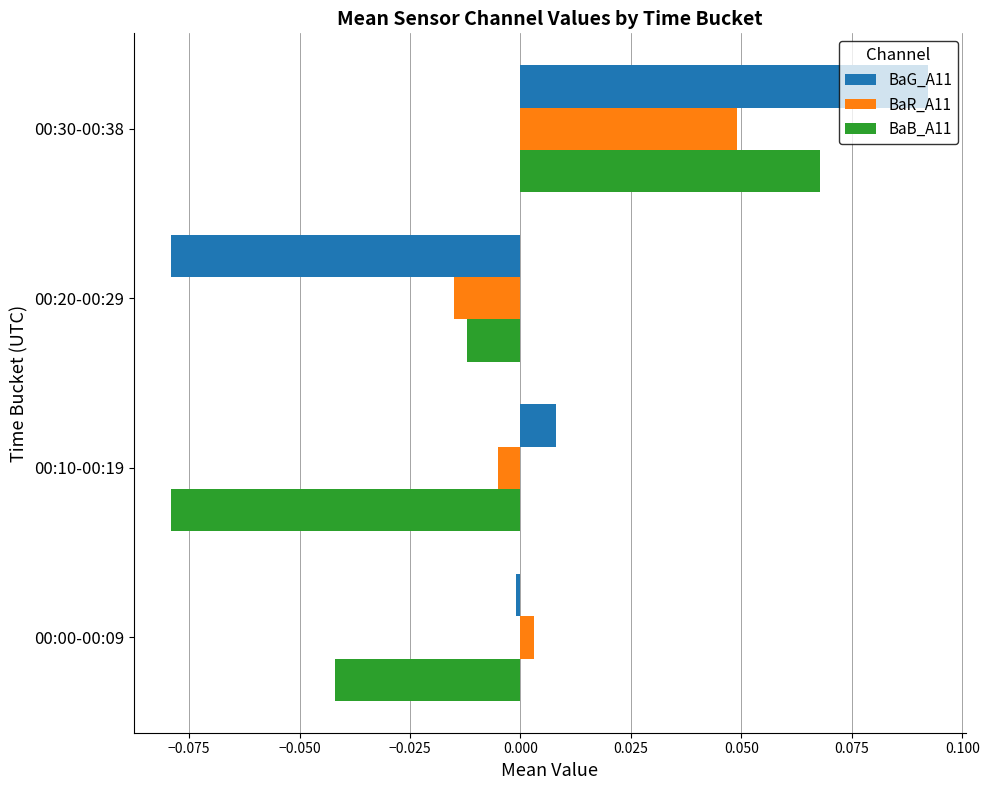

Which series has the largest total across all categories?

BaR_A11